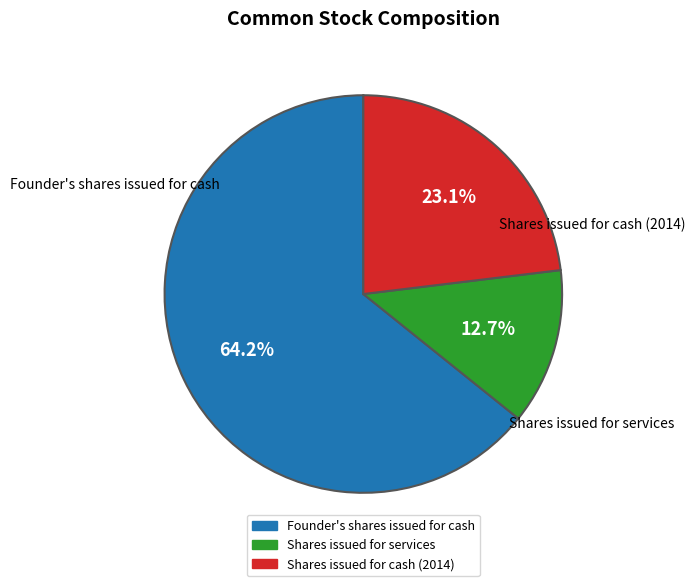

Between Founder's shares issued for cash and Shares issued for cash (2014), which is larger?

Founder's shares issued for cash